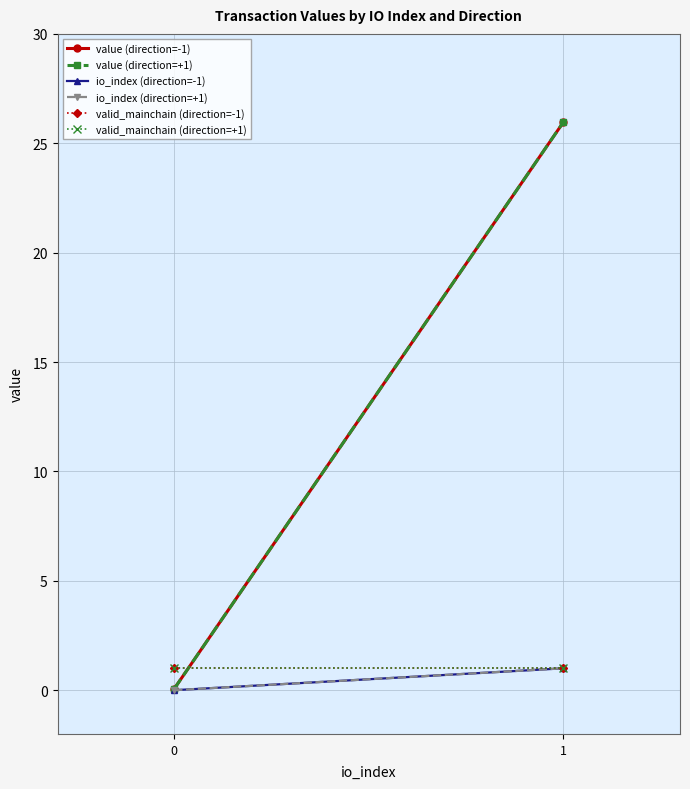

What is the average value of the io_index (direction=+1) series?

0.5